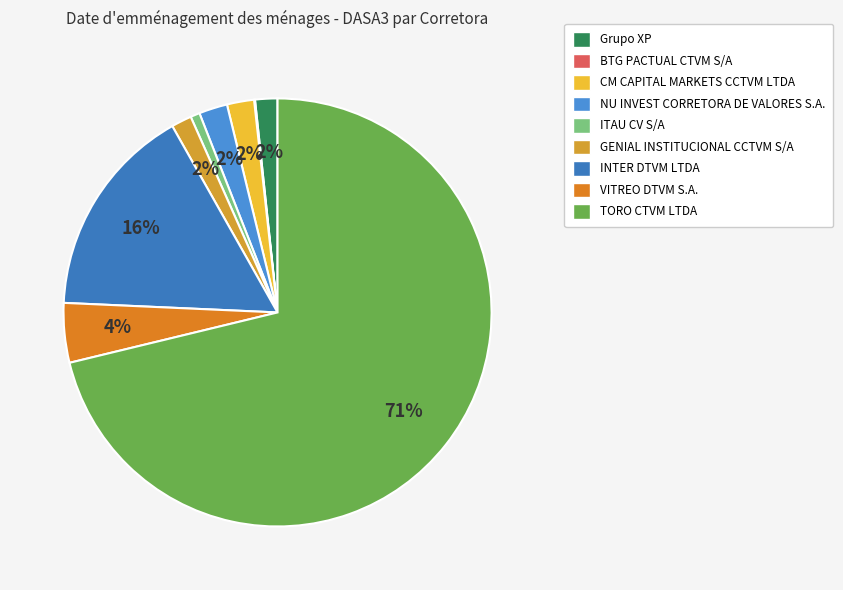

Which category accounts for the majority?

TORO CTVM LTDA